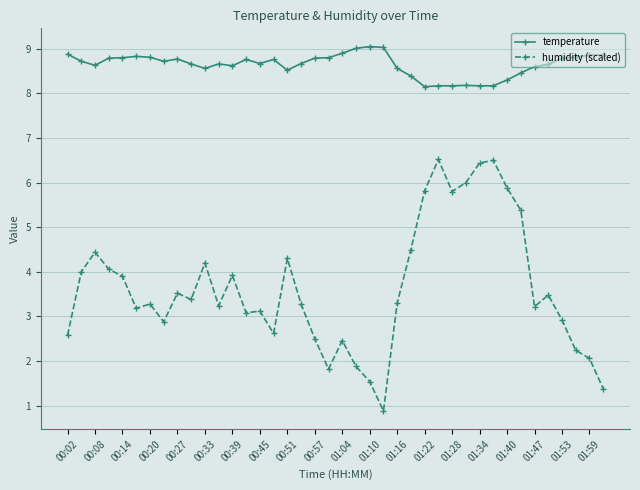

True or false: humidity (scaled) has more than 1 points higher than both neighbors.

True